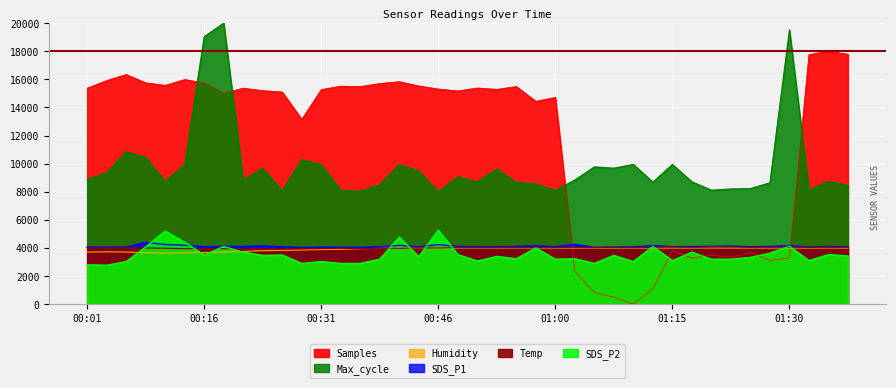

True or false: SDS_P1 has a value of 4092.9 at 01:15.

True